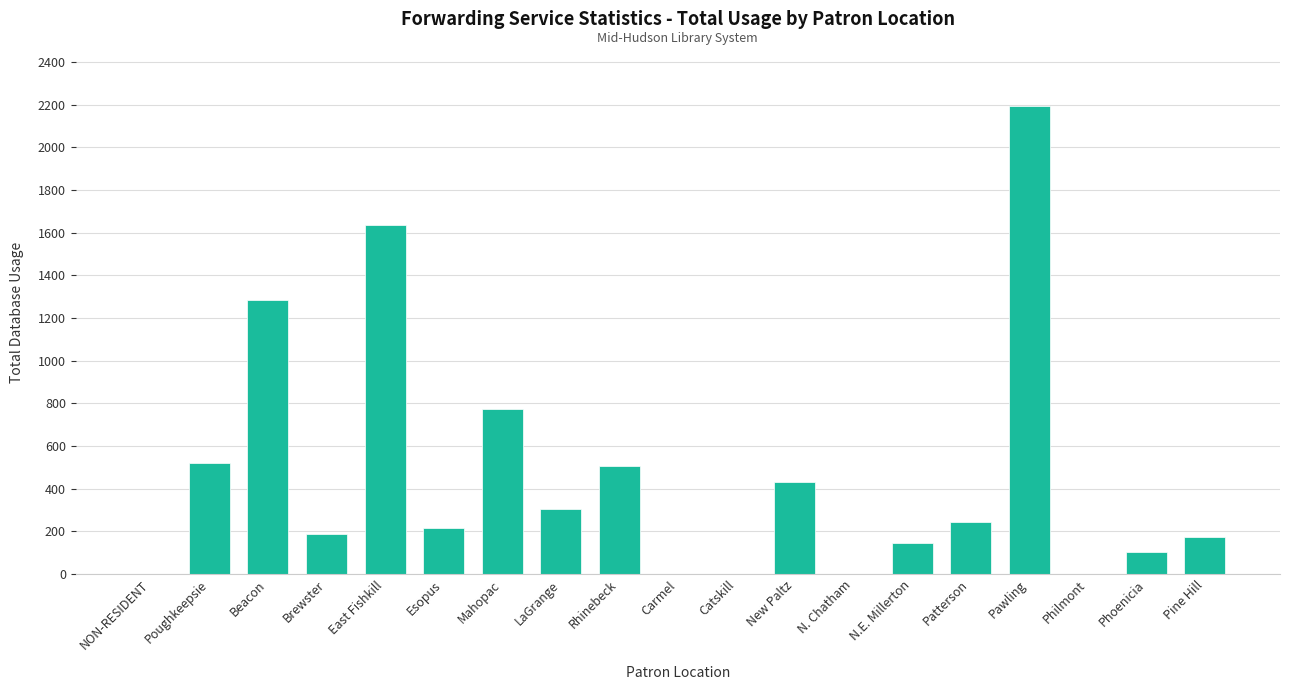

How many categories are shown in the chart?

19